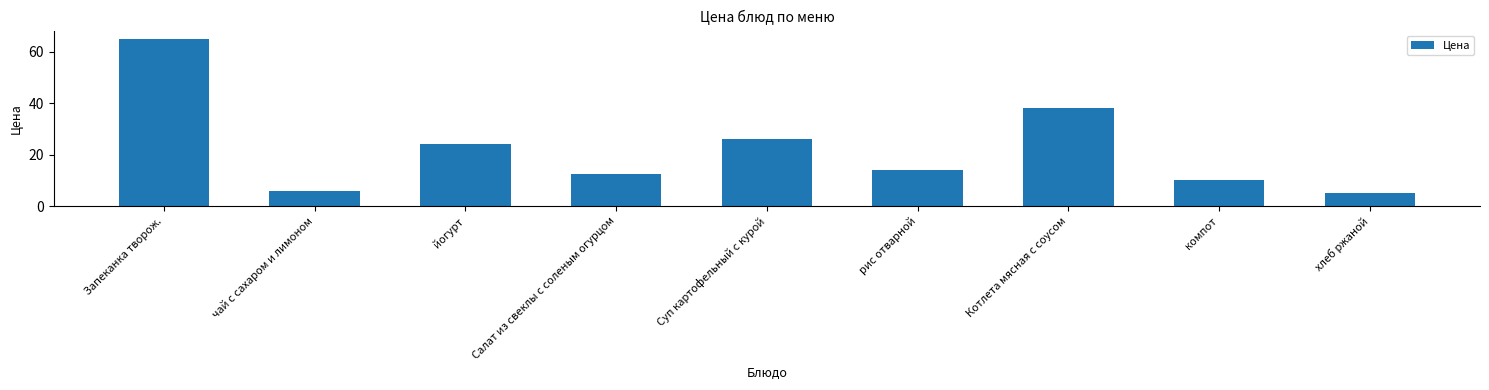

At which label does the data first exceed 14?

Запеканка творож.